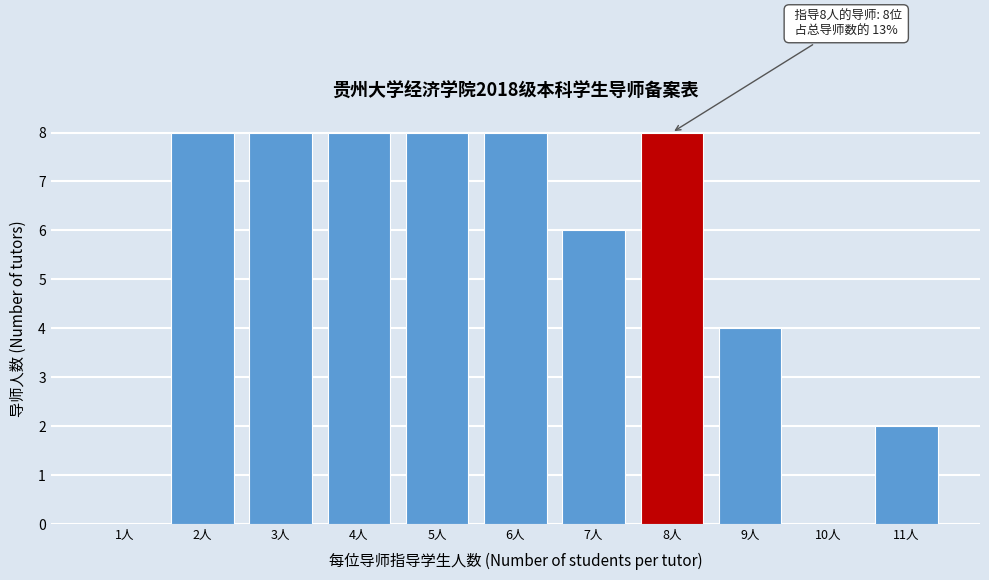

Reading left to right, what are all the values shown in this chart?

1人=0	2人=8	3人=8	4人=8	5人=8	6人=8	7人=6	8人=8	9人=4	10人=0	11人=2